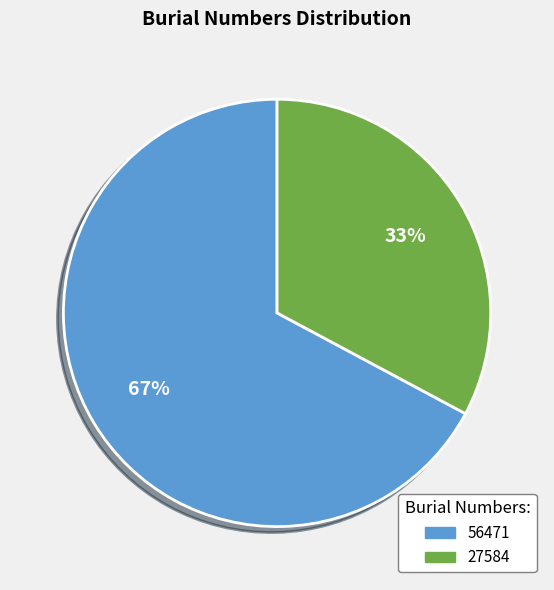

Is it true that 27584 is 23% of the pie?

False